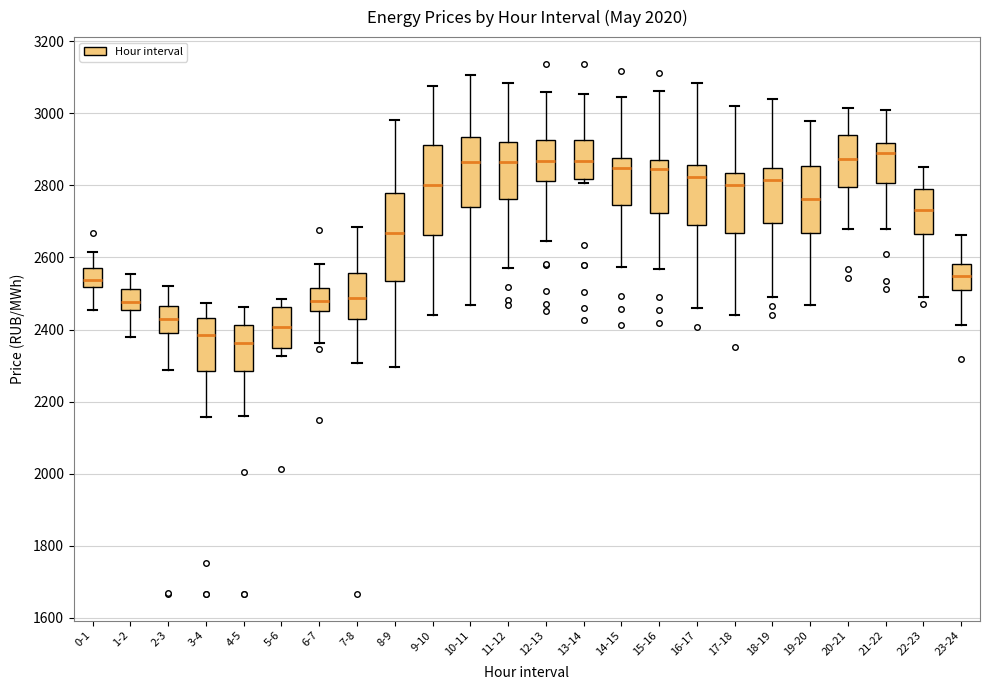

Where is the upper edge of the box for 21-22 on the y-axis? The values are not printed on the chart, so give them approximately, as read against the axis.

2920